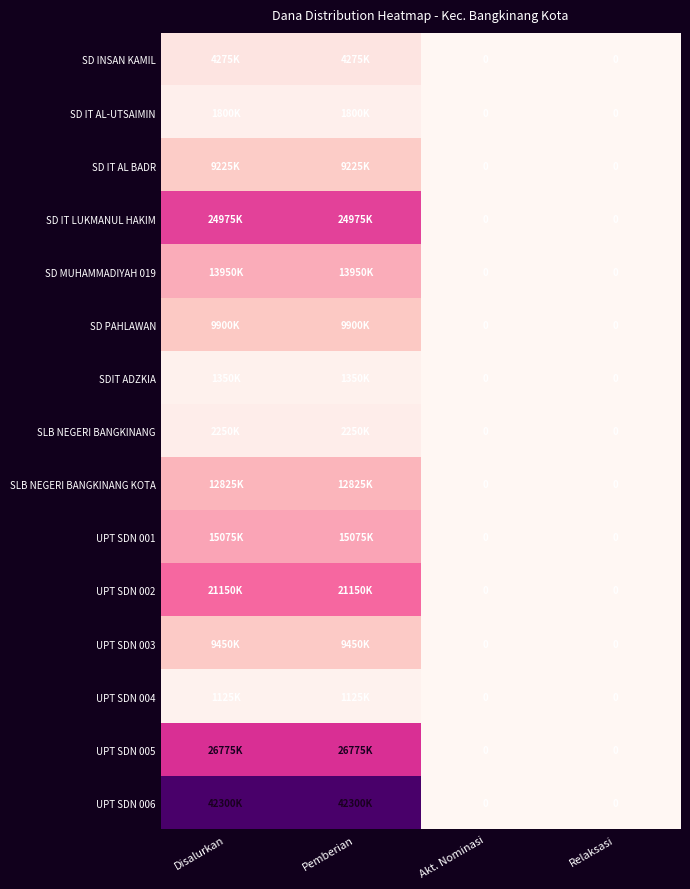

How many data points does each series have?

4